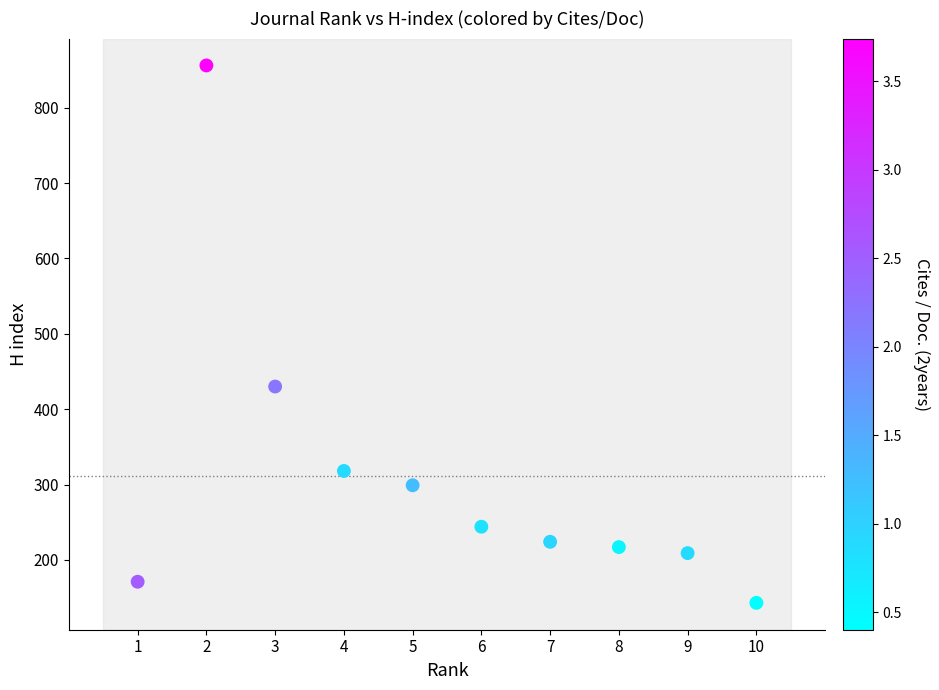

What is the range of X values (max minus min)?

9